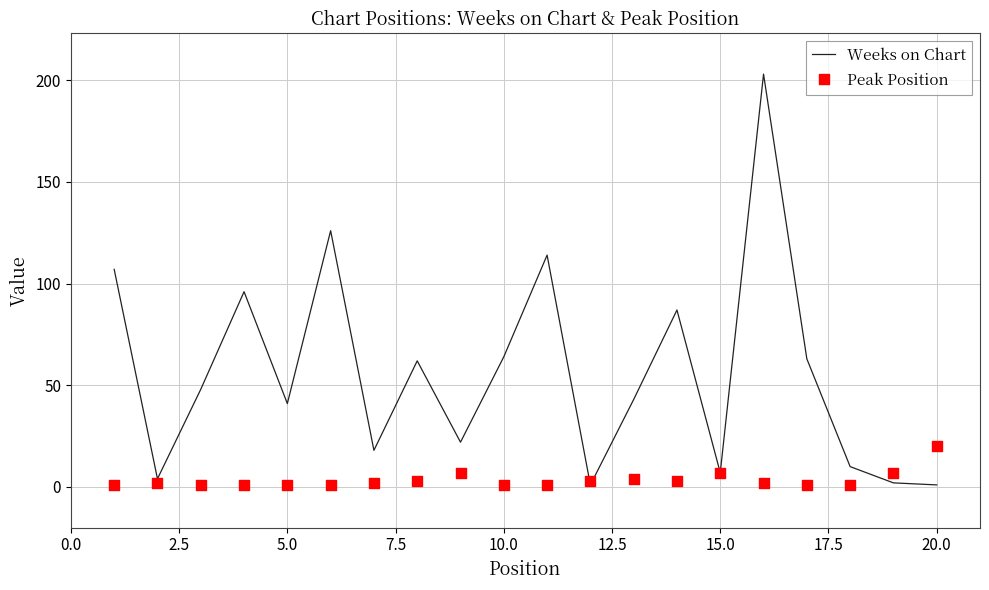

What are all the series names shown in the legend?

Weeks on Chart, Peak Position